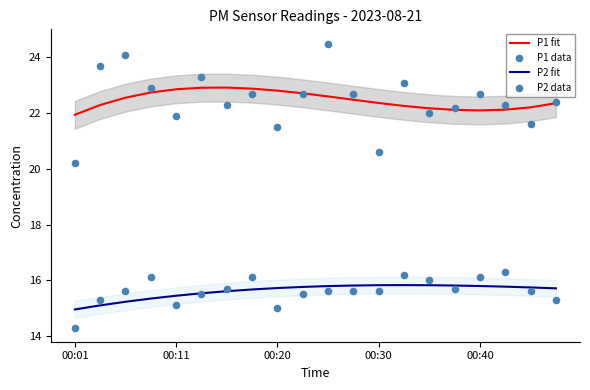

Which series reaches the maximum Y coordinate?

P1 data